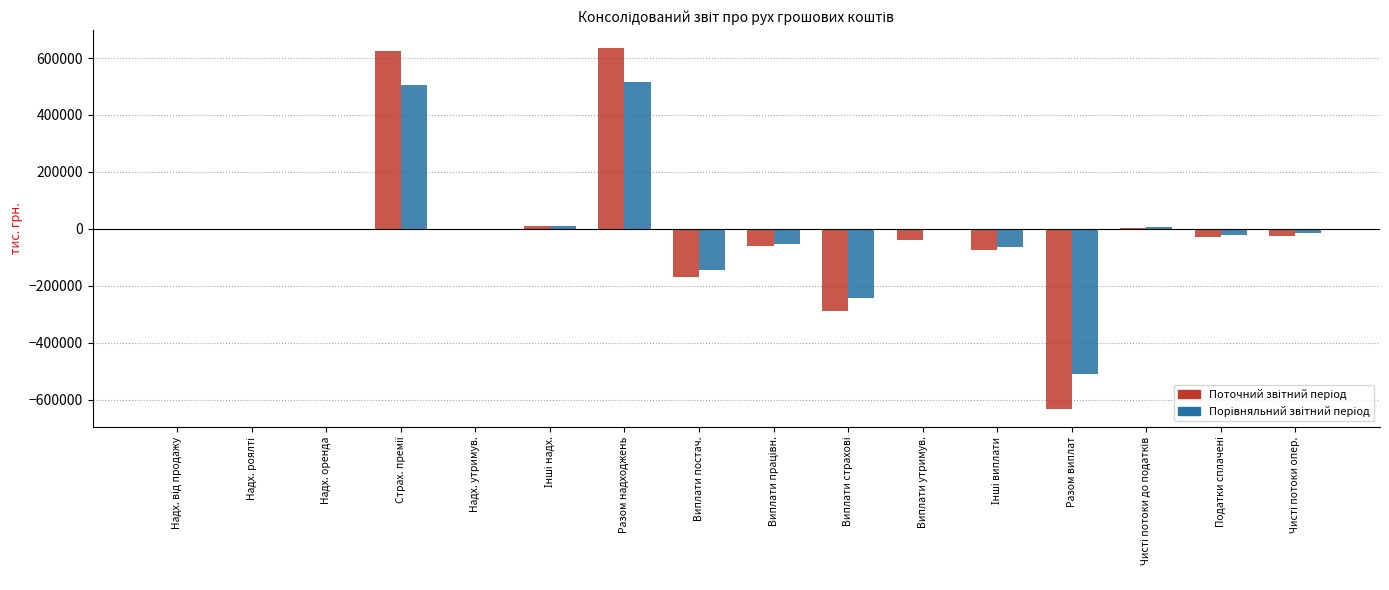

What is the total value across all series at Разом виплат?

-1141755